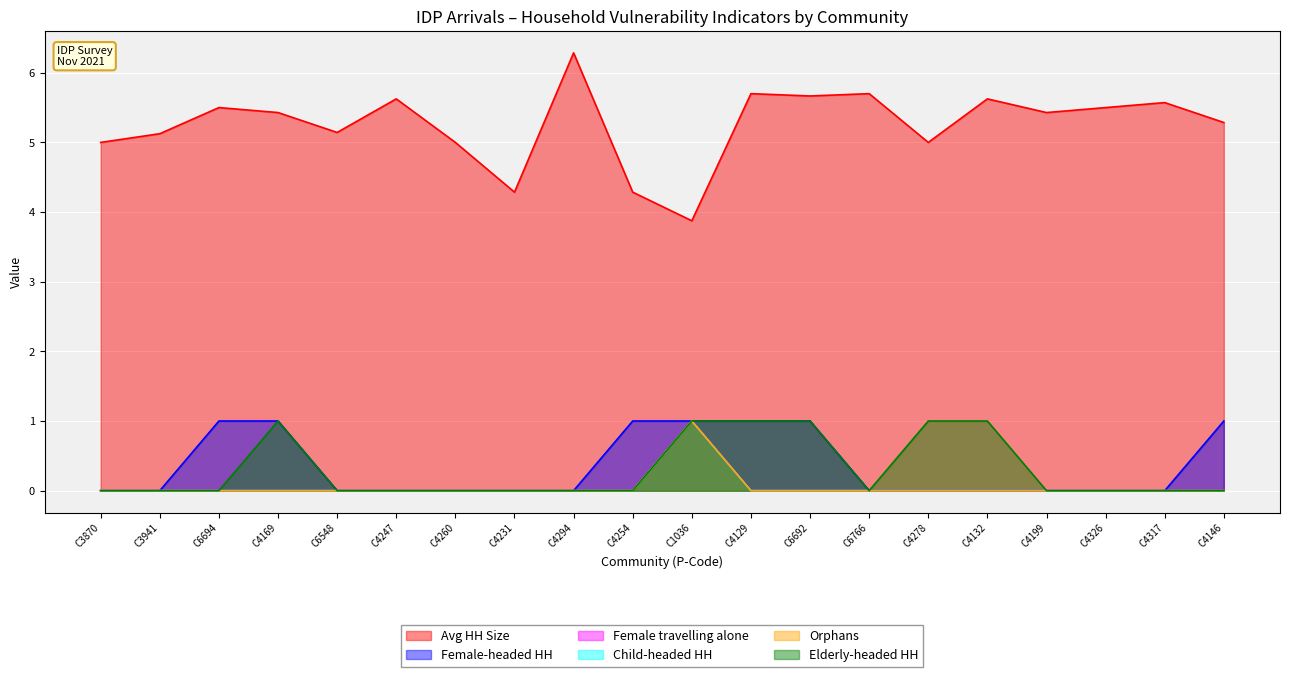

How many Female-headed HH values are between 0 and 1?

20